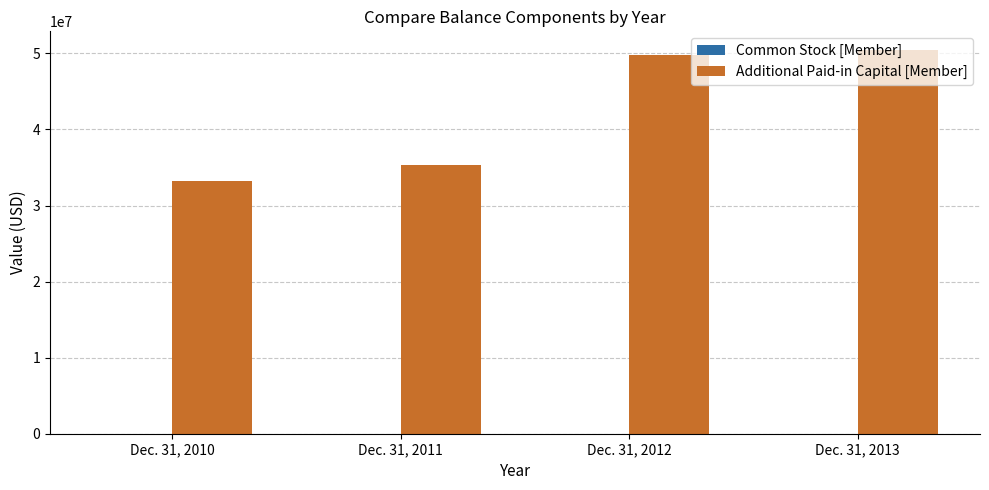

What is the greatest value displayed?

50381348